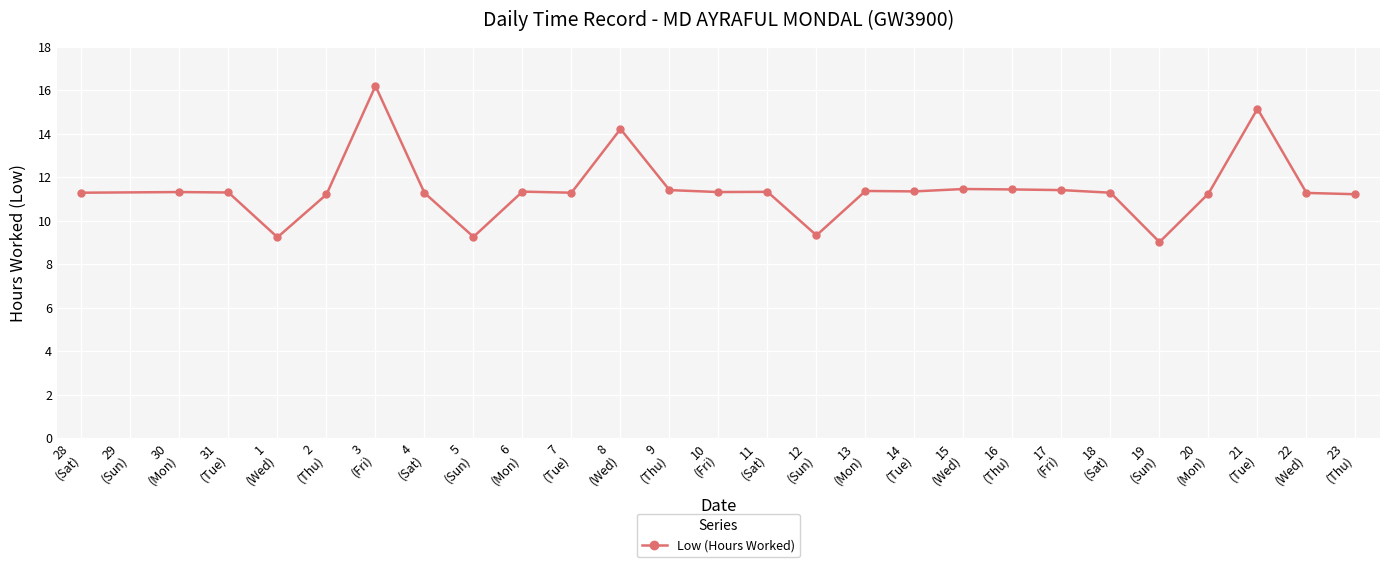

What is the value of the 15th point from the left?

9.3